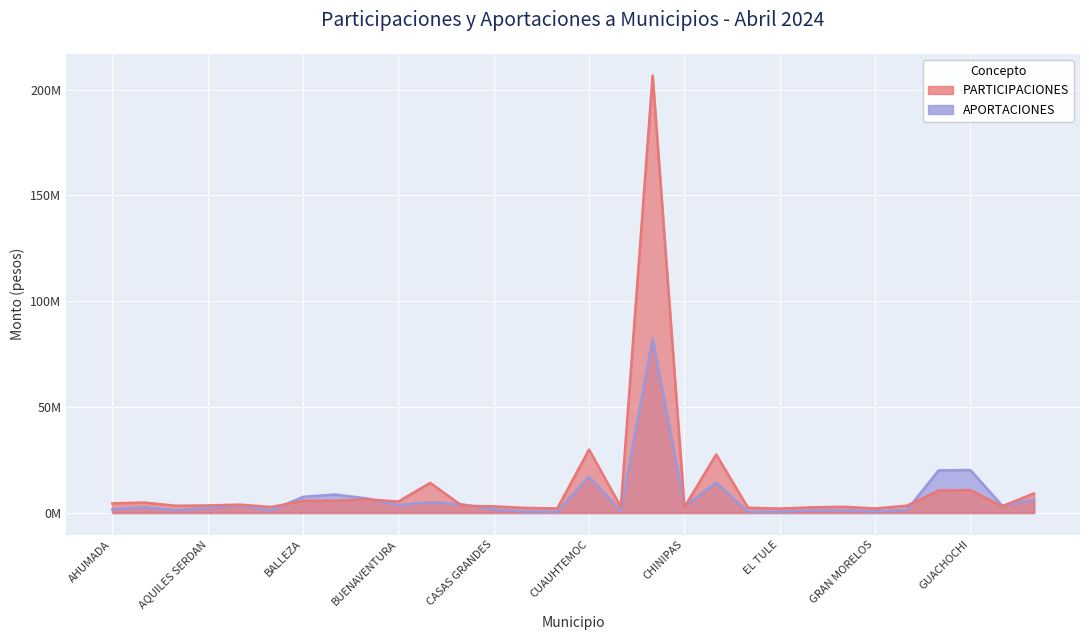

Does the chart display data point markers on the line(s)?

No